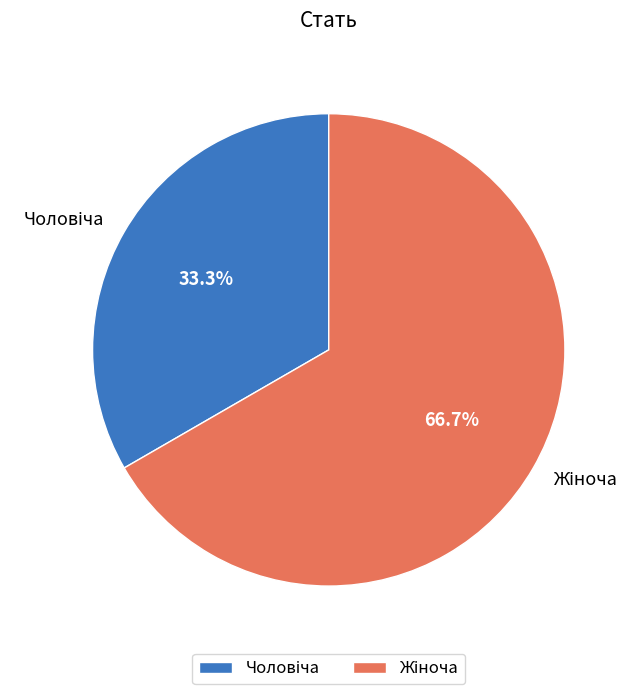

How many segments does this pie chart have?

2